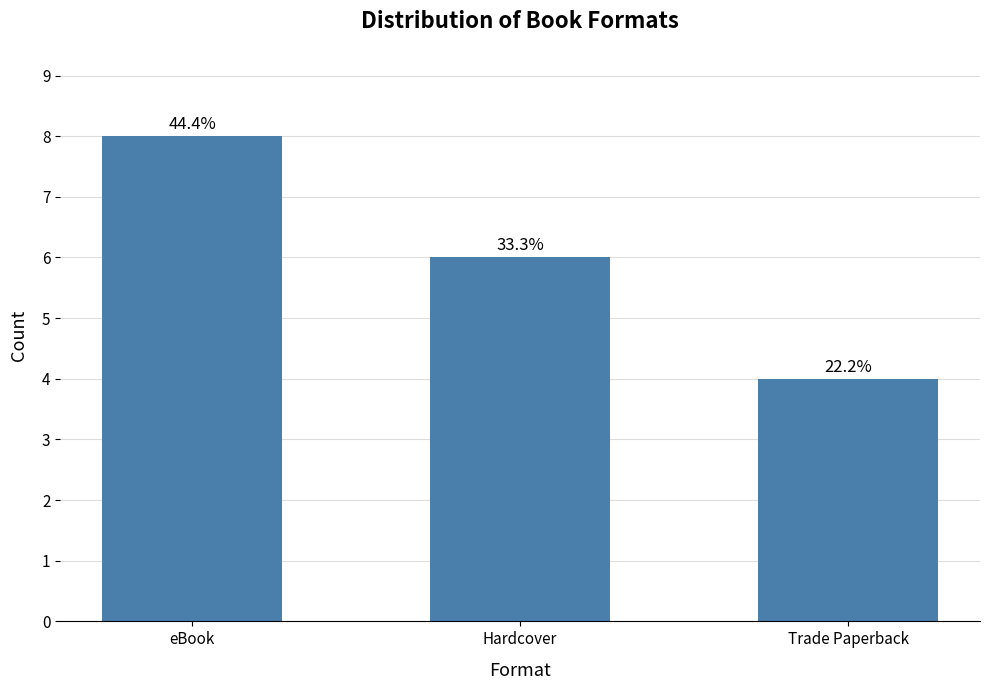

Which has a higher value, Hardcover or eBook?

eBook